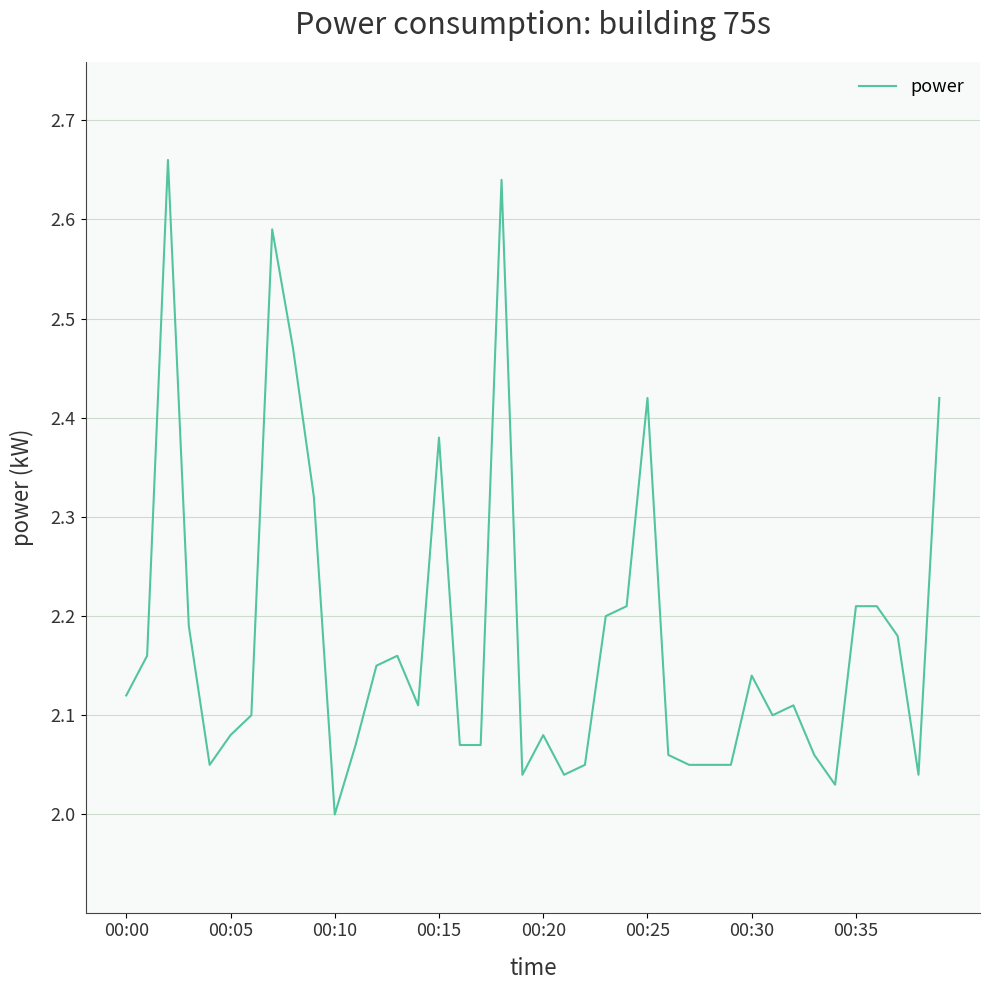

What is the difference between the maximum and minimum values?

0.7